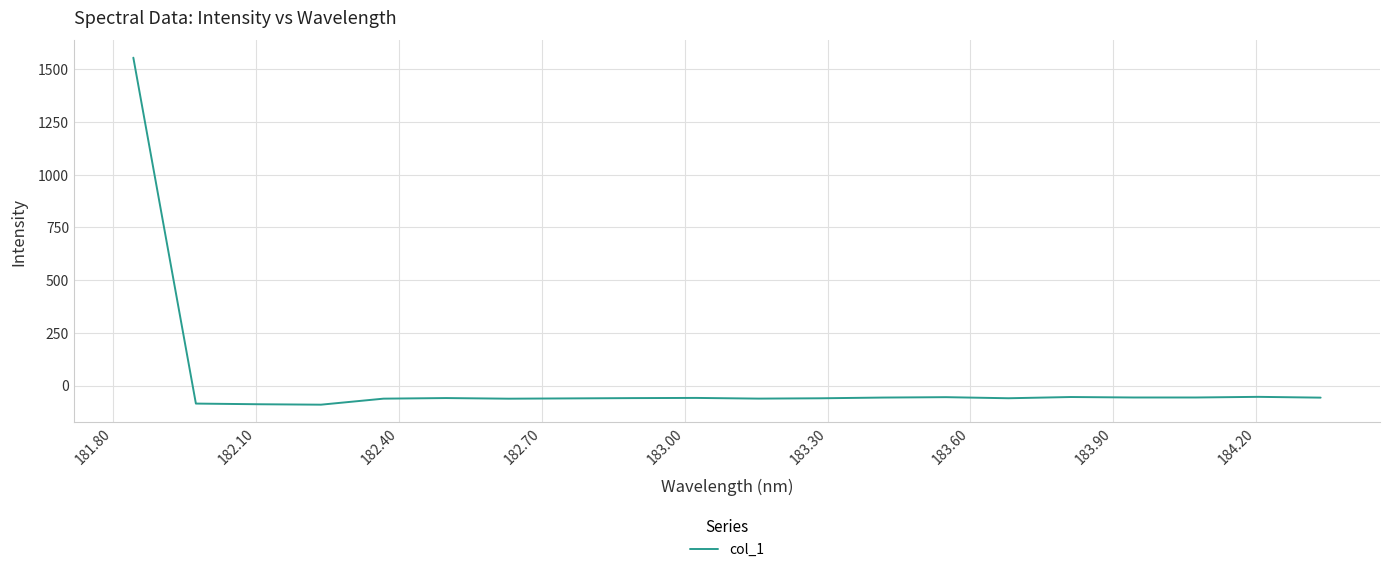

What is the minimum value shown in the chart?

-90.3